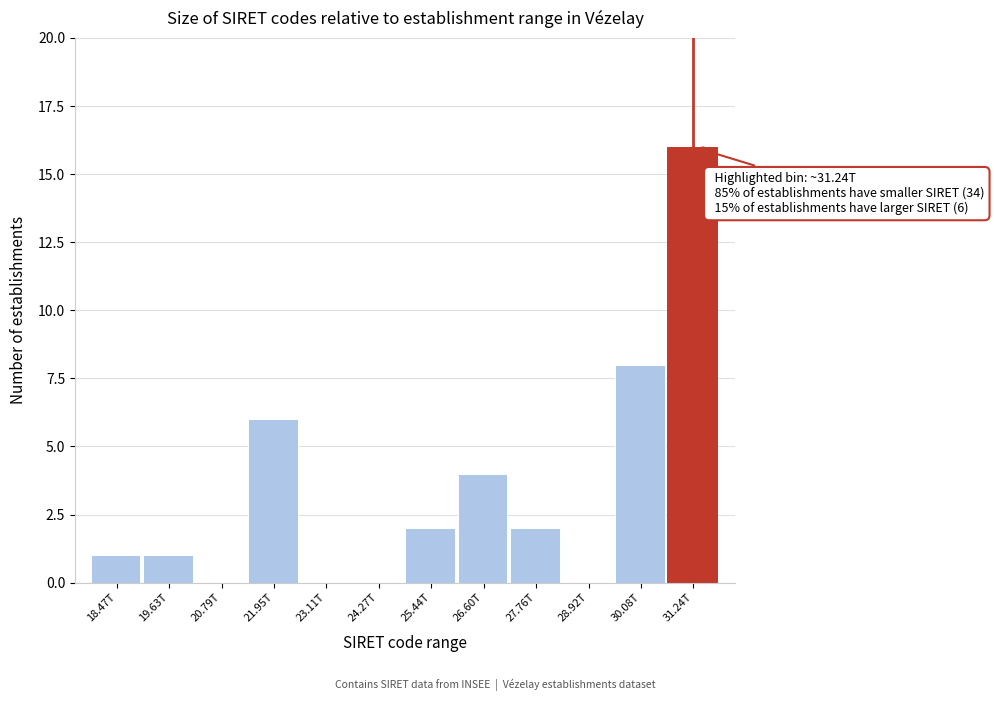

Reading left to right, list all the values displayed in this chart.

18.47T=1	19.63T=1	20.79T=0	21.95T=6	23.11T=0	24.27T=0	25.44T=2	26.60T=4	27.76T=2	28.92T=0	30.08T=8	31.24T=16